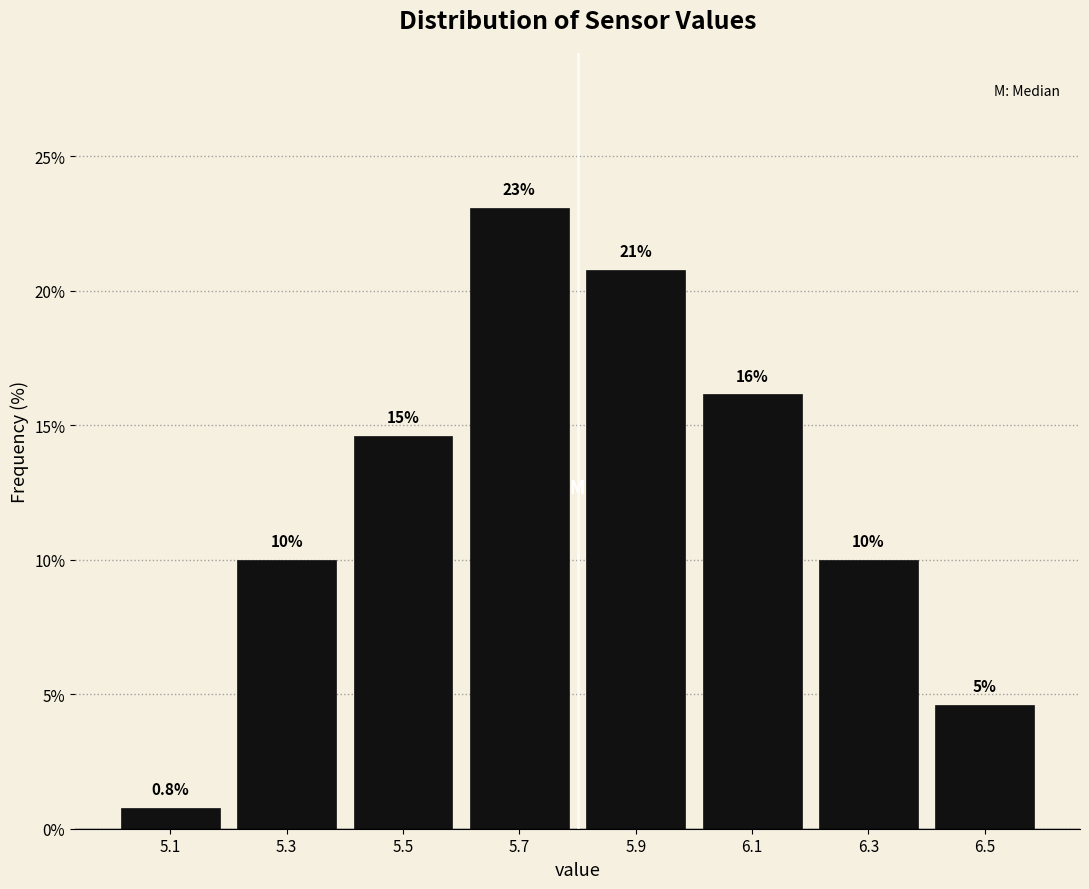

Which range on the x-axis has the tallest bar?

5.6 to 5.8